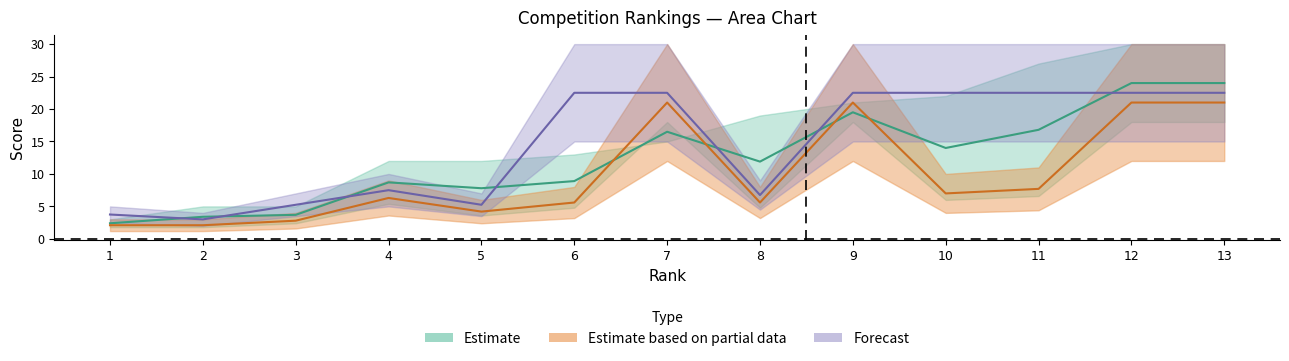

Which series has the widest spread of values?

Hulpkolom1